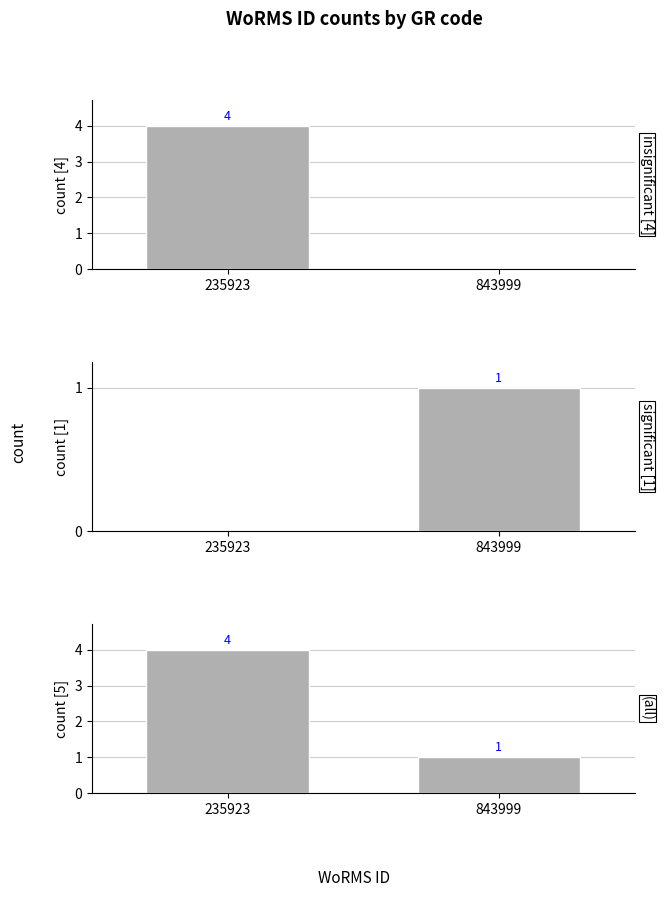

Is it true that significant [1] equals 1 at 843999?

True